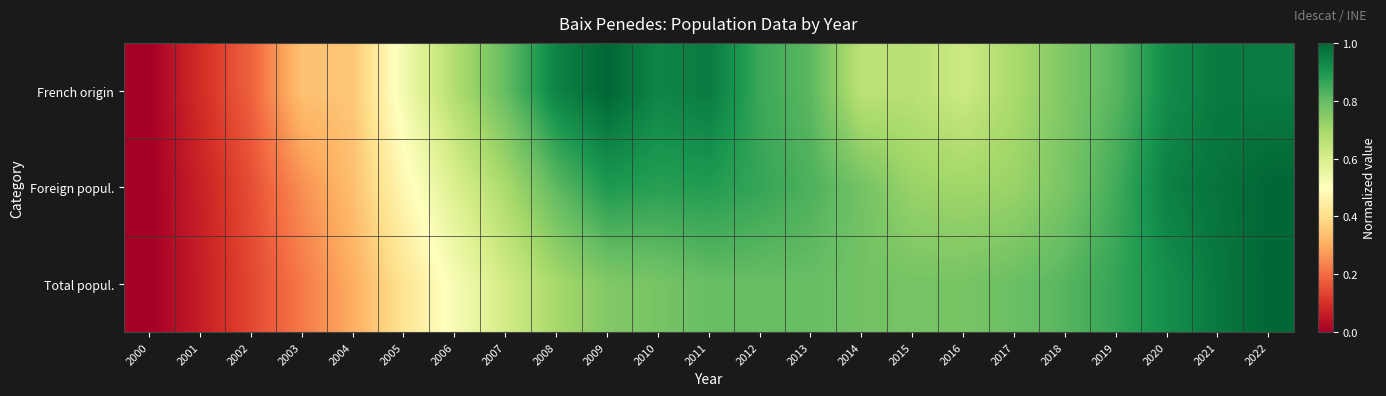

What is the difference between the highest and lowest values at 2014?

0.1